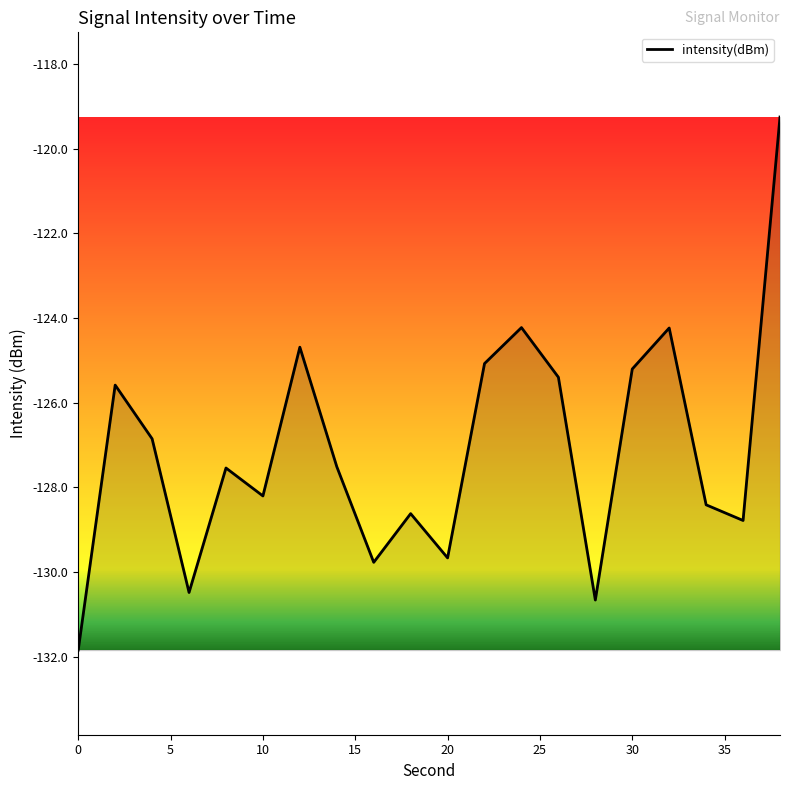

How many lines are shown in the chart?

1